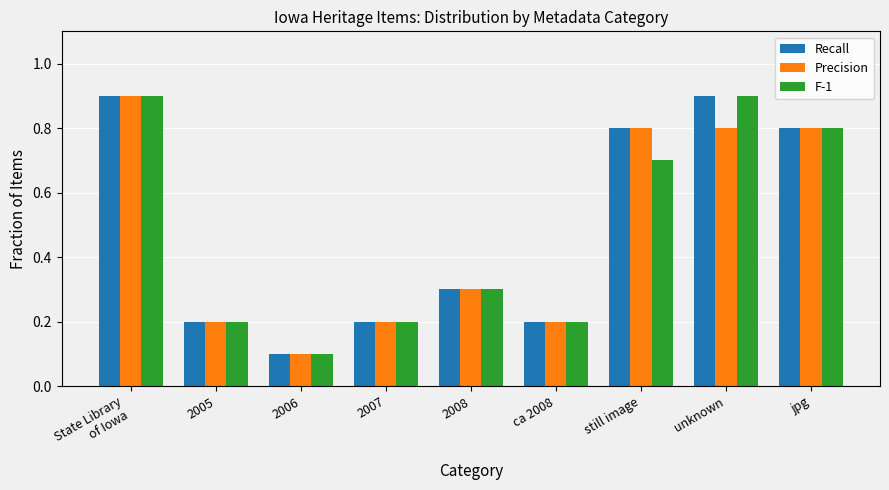

Which series has the largest total across all categories?

Recall